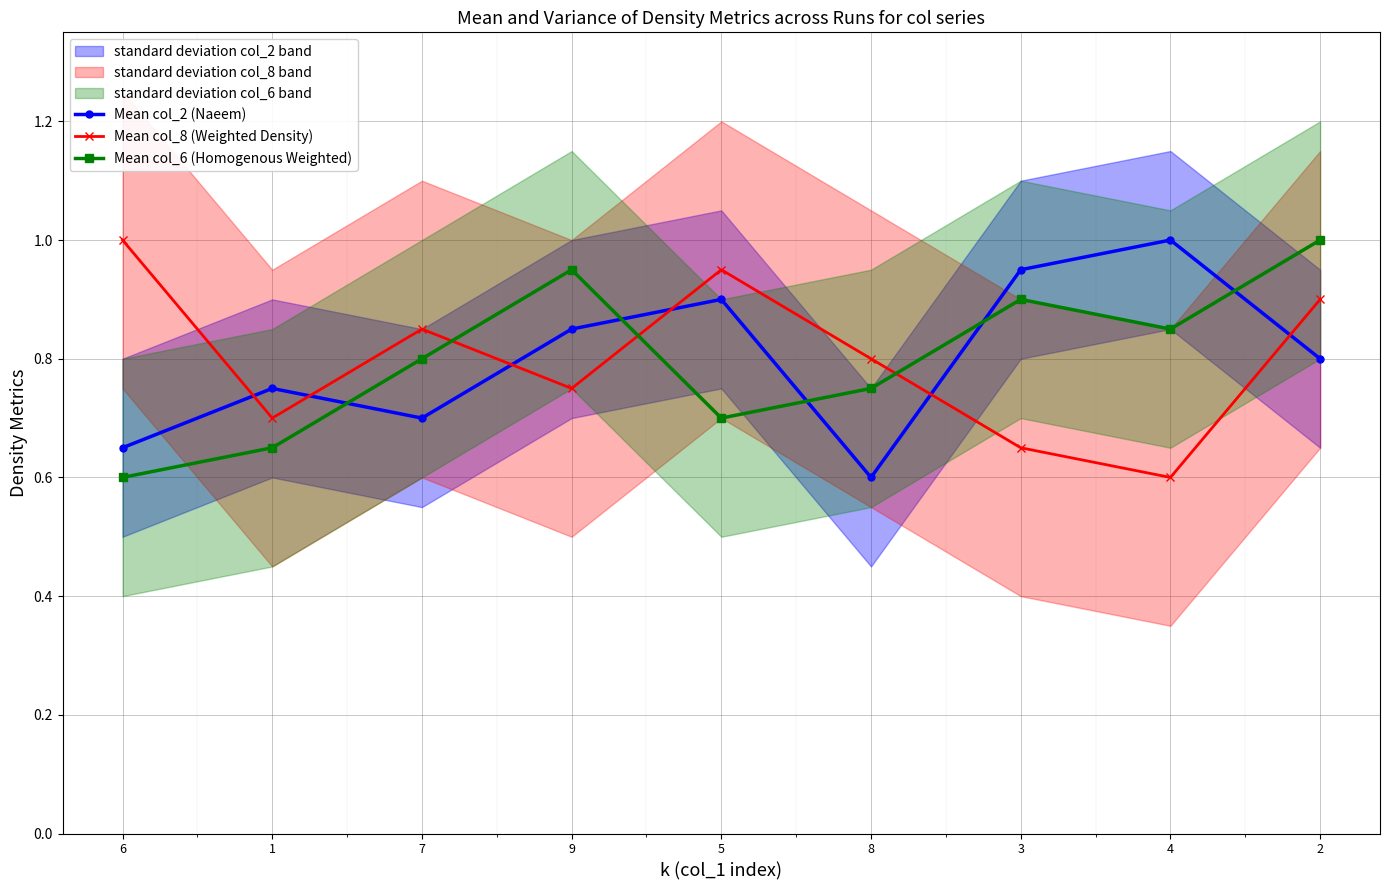

Which series has the widest spread of values?

Mean col_2 (Naeem)